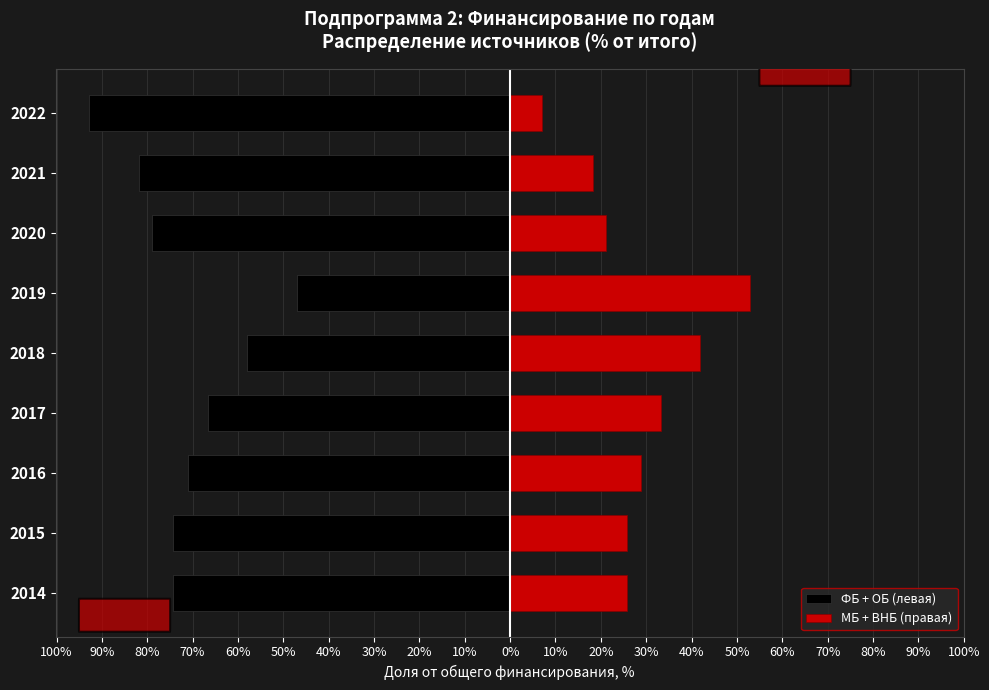

True or false: МБ + ВНБ (правая) has a value of 70.8 at 2019.

False